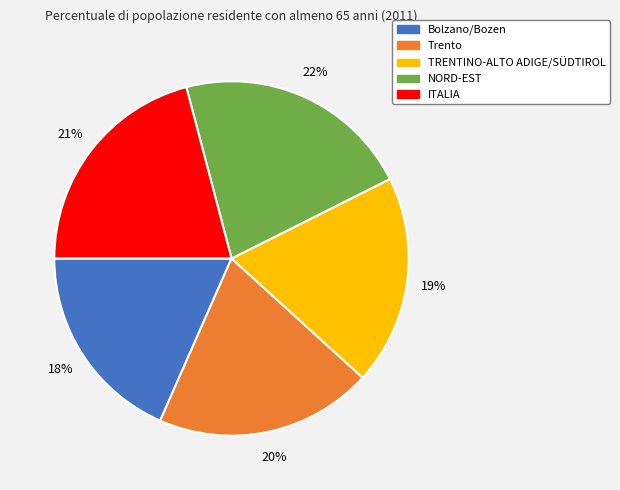

Count the number of slices in the pie.

5